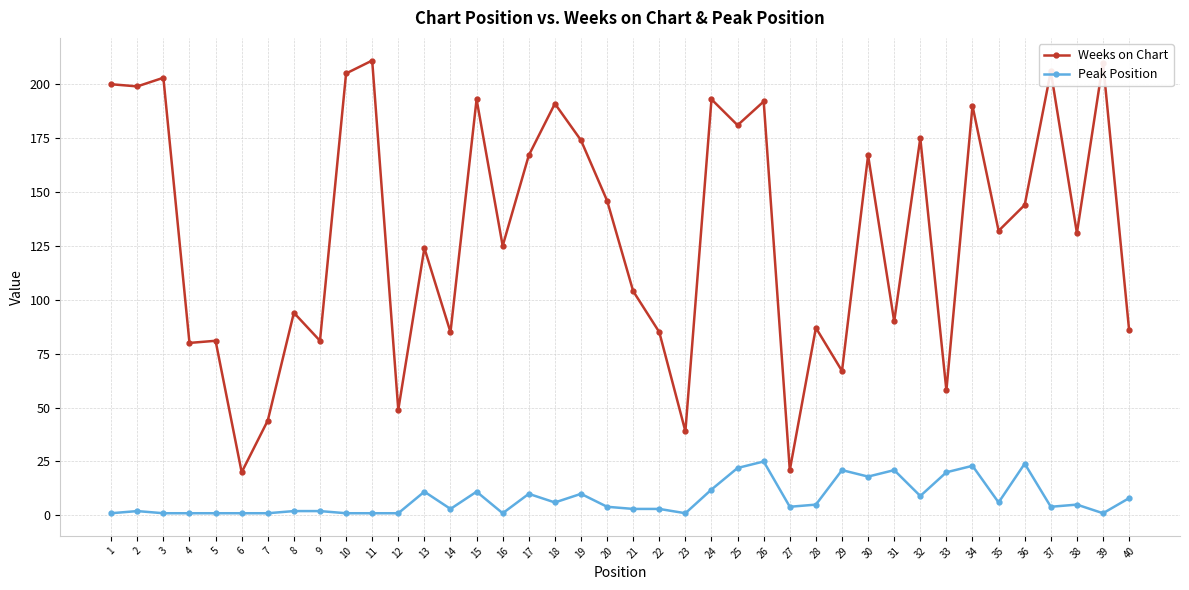

True or false: Weeks on Chart has more than 1 points higher than both neighbors.

True